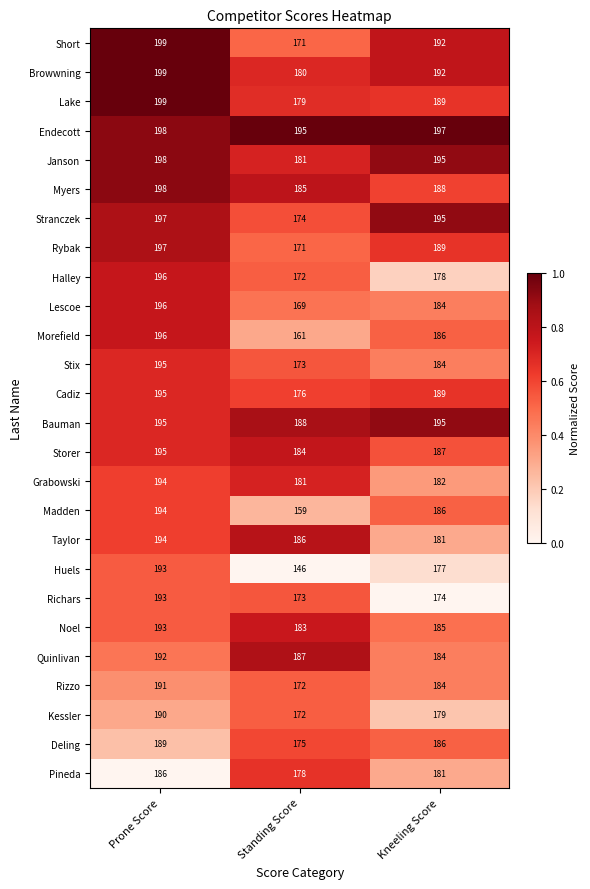

Rank the categories by Lake value from highest to lowest.

Prone Score, Kneeling Score, Standing Score